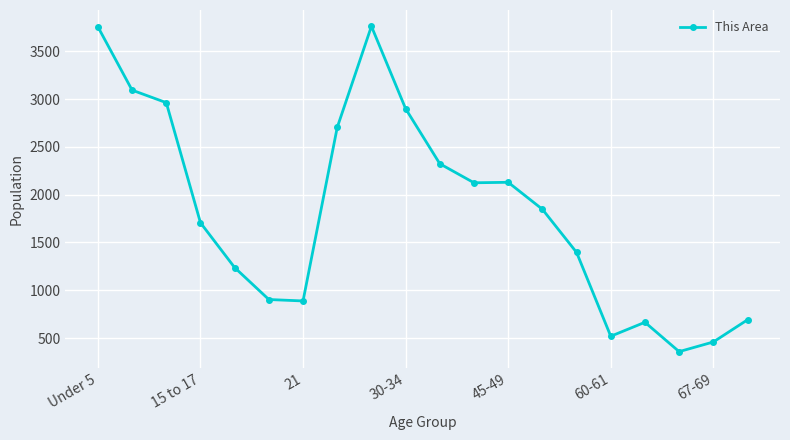

What is the maximum value shown in the chart?

3761